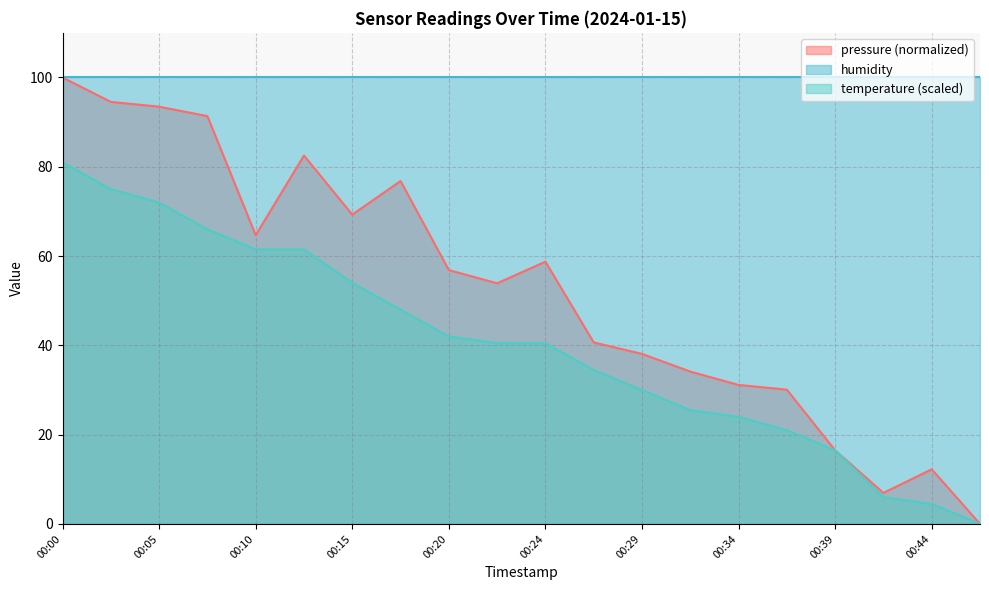

Is the value of pressure at 00:05 greater than the value of temperature at 00:07?

Yes